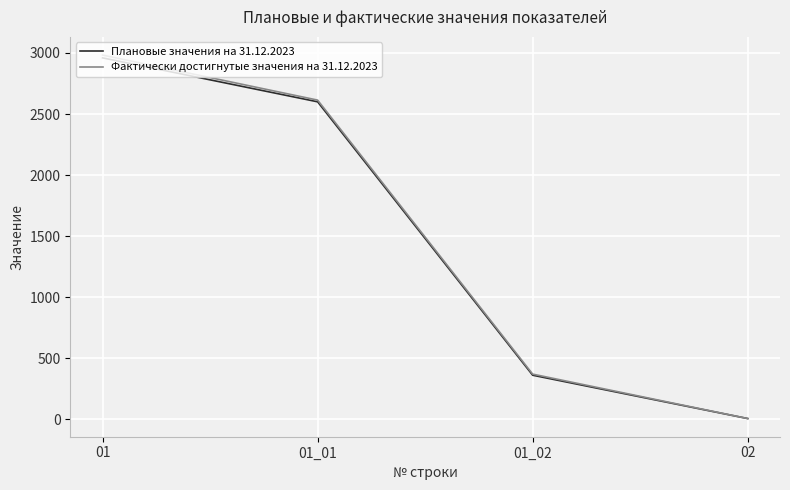

Which series has the widest spread of values?

Фактически достигнутые значения на 31.12.2023